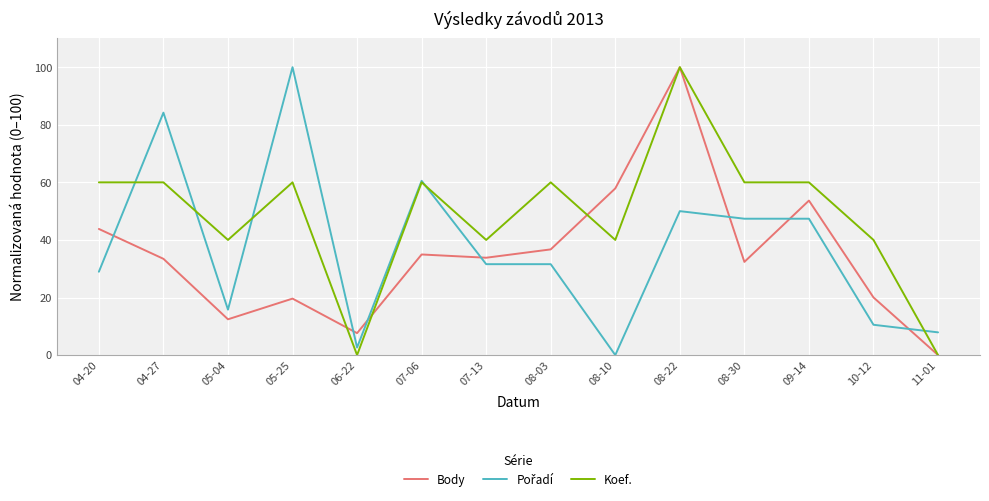

What is the maximum value shown in the chart?

100.0